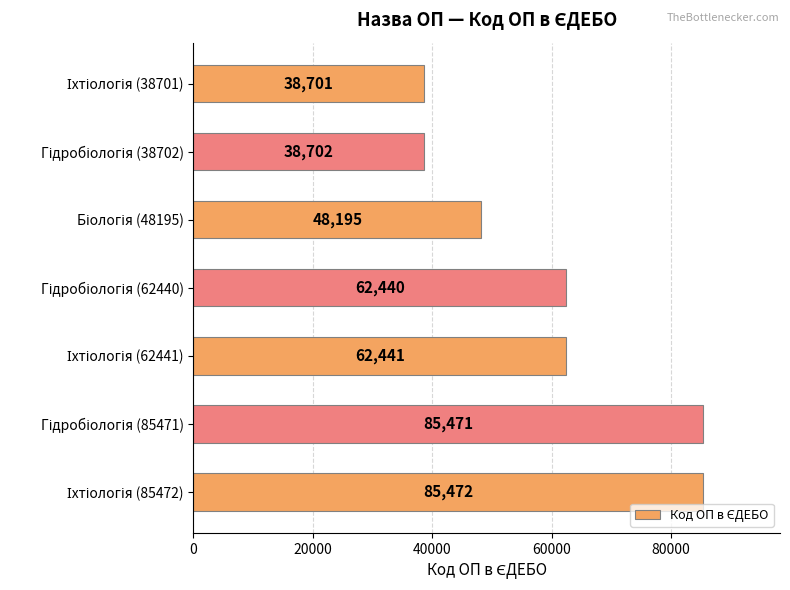

What is the difference between the maximum and second lowest values?

46770